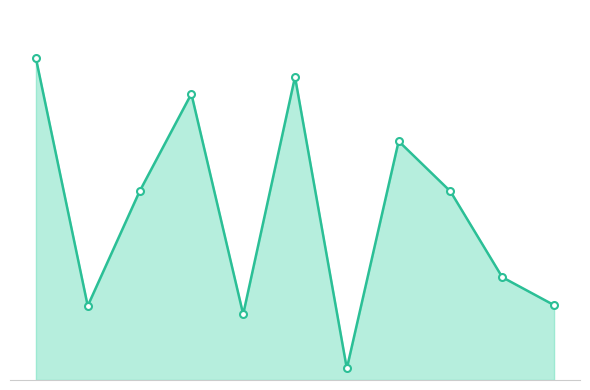

Is this an area chart (filled region under the line)?

Yes